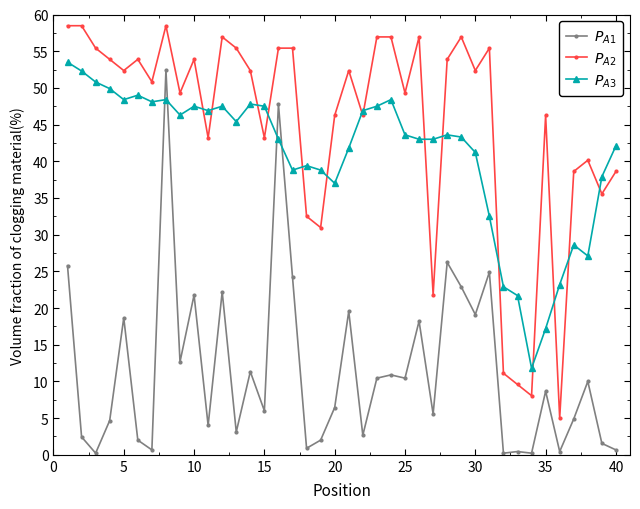

What is the maximum value shown in the chart?

58.5